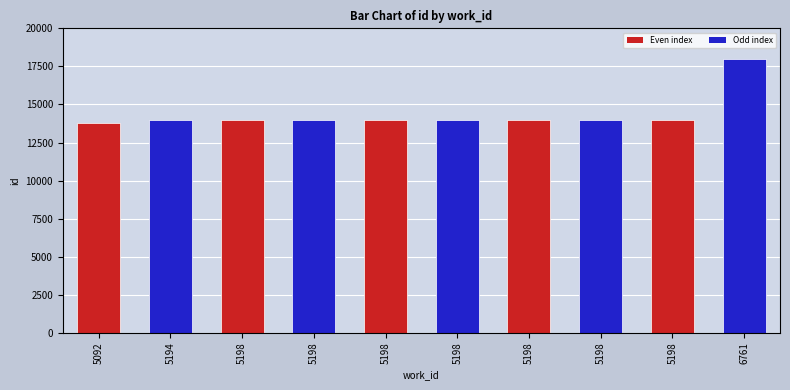

The value at 5198 is 18647. True or false?

False